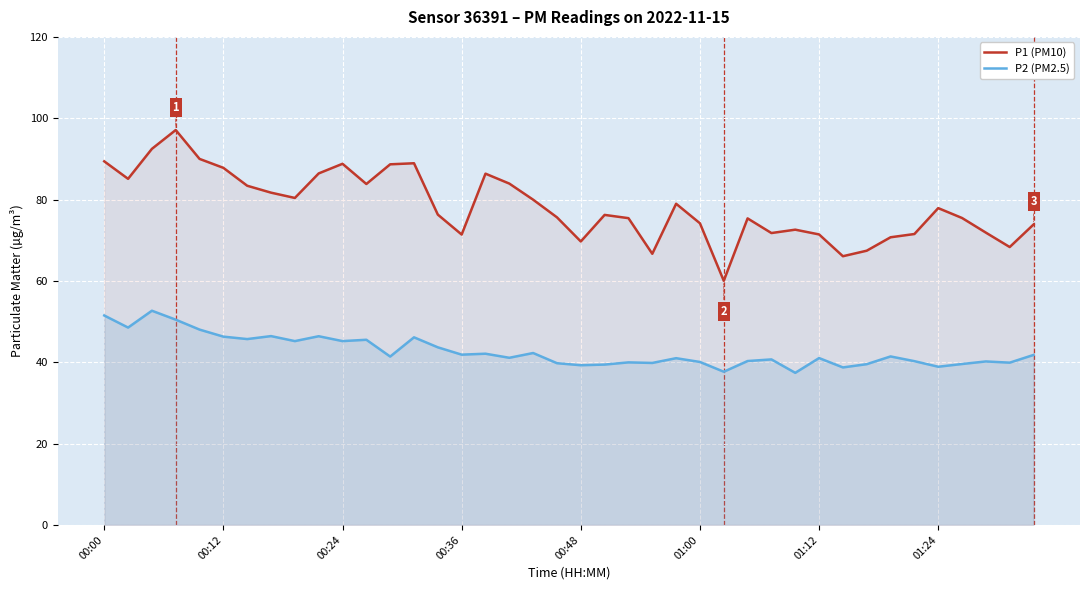

What is the highest value of the P1 (PM10) series?

97.1